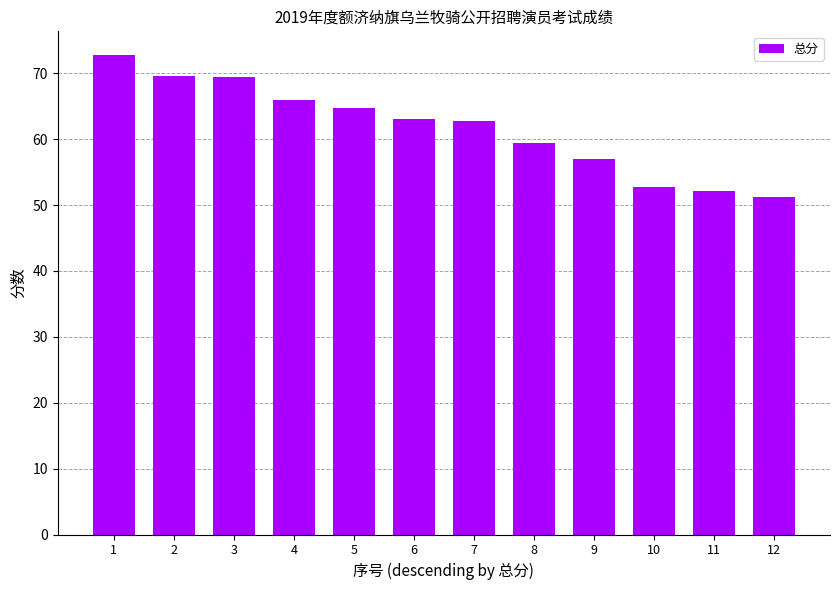

What is the value of the 9th bar from the left?

57.0